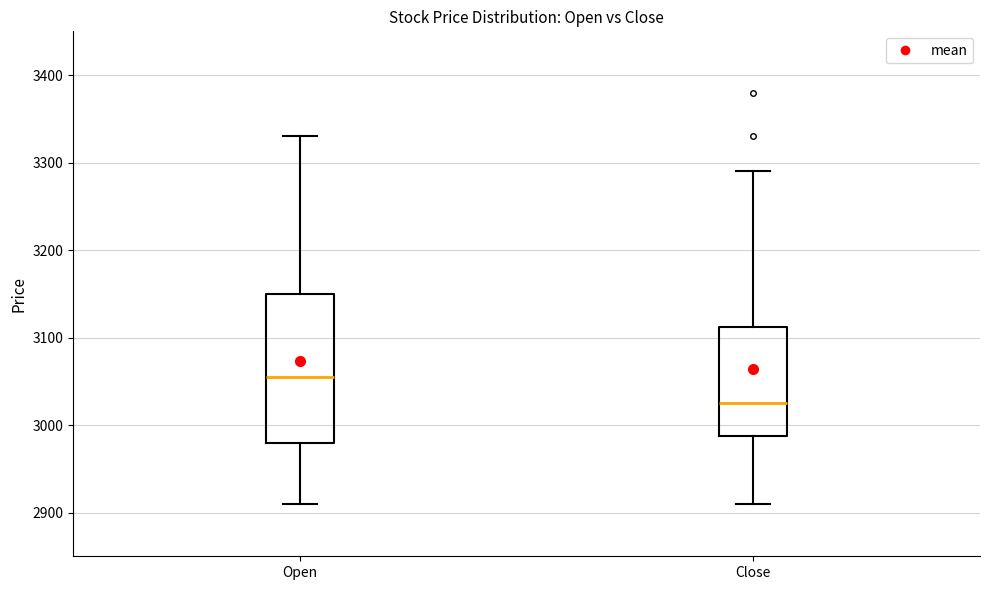

Reading left to right, transcribe this box plot: for each box, give where its median line is, the range the box spans, and where its two whiskers end, as read against the y-axis. The values are not printed on the chart, so give them approximately, as read against the axis.

Open: median 3060, box 2980 to 3150, whiskers 2910 to 3330
Close: median 3030, box 2990 to 3110, whiskers 2910 to 3290